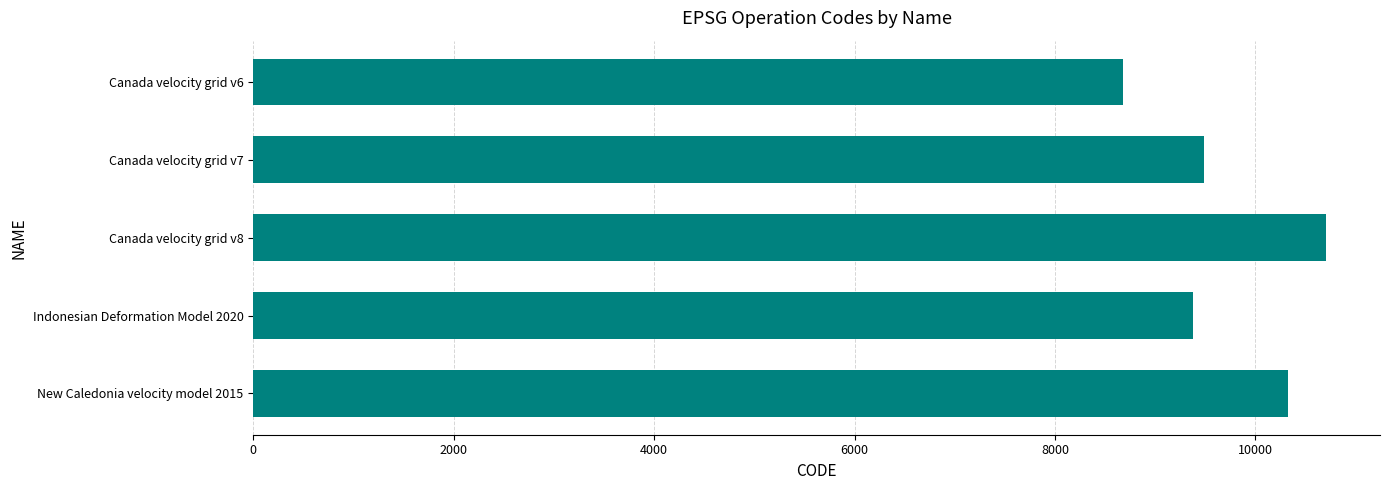

Read the value at Canada velocity grid v6, to the nearest 50.

8700